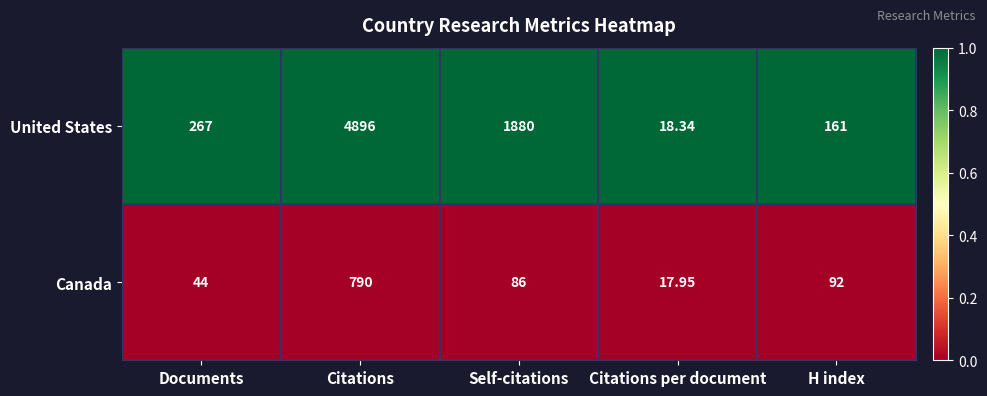

What is the spread (max minus min) of values at Citations?

4106.0